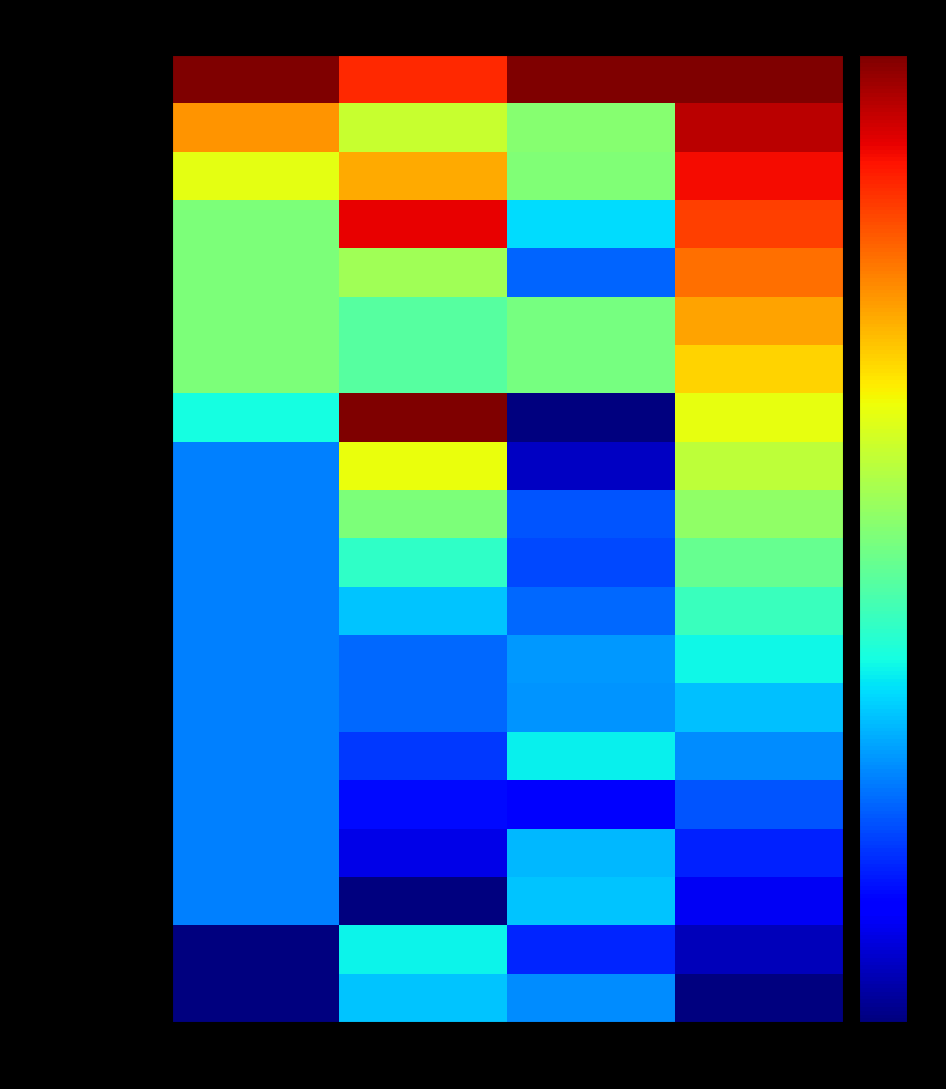

What is the difference between the highest and lowest values at Prize?

1.0